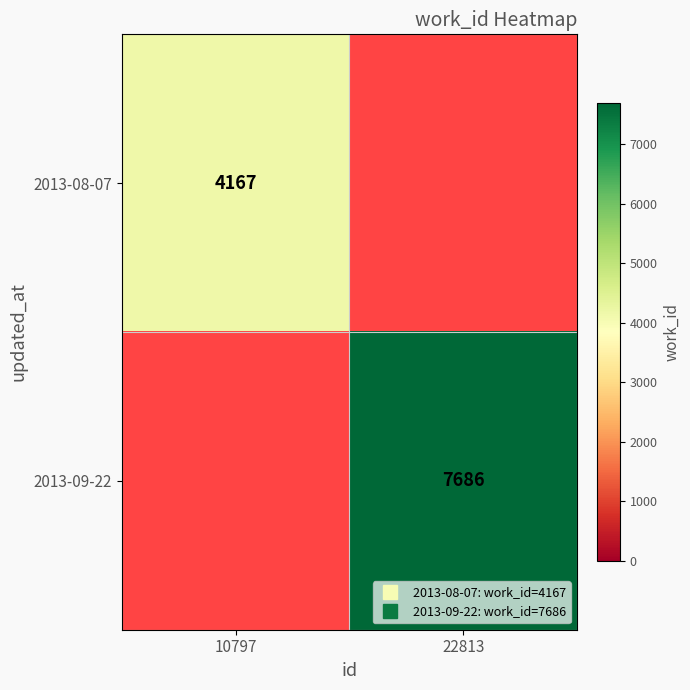

What is the sum of all 2013-08-07 values?

4167